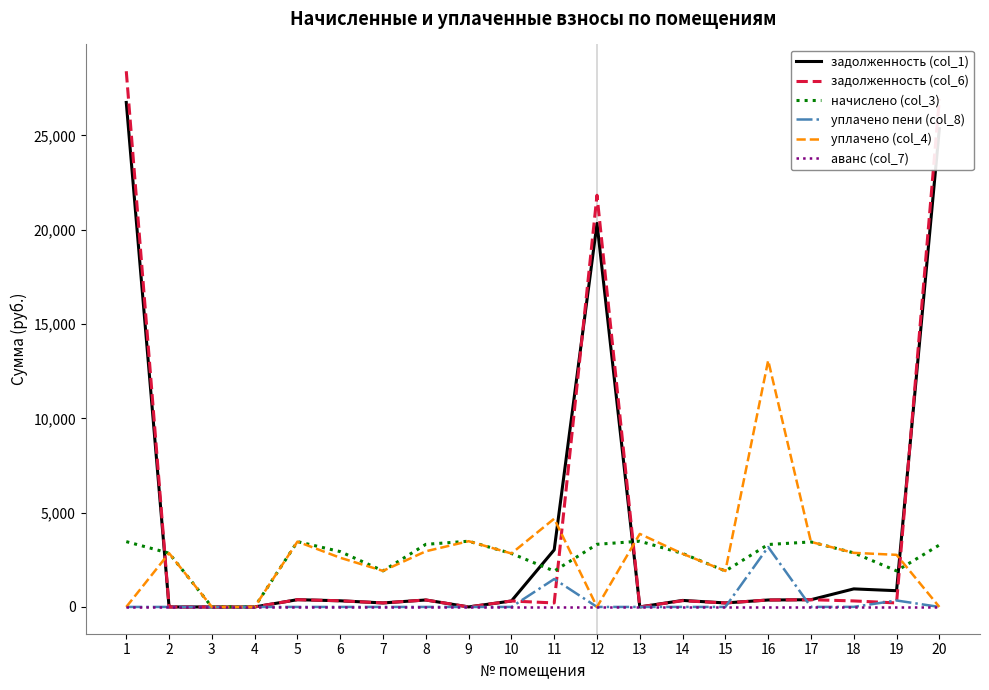

Rank the series by their maximum value, from highest to lowest.

задолженность (col_6), задолженность (col_1), уплачено (col_4), начислено (col_3), уплачено пени (col_8), аванс (col_7)